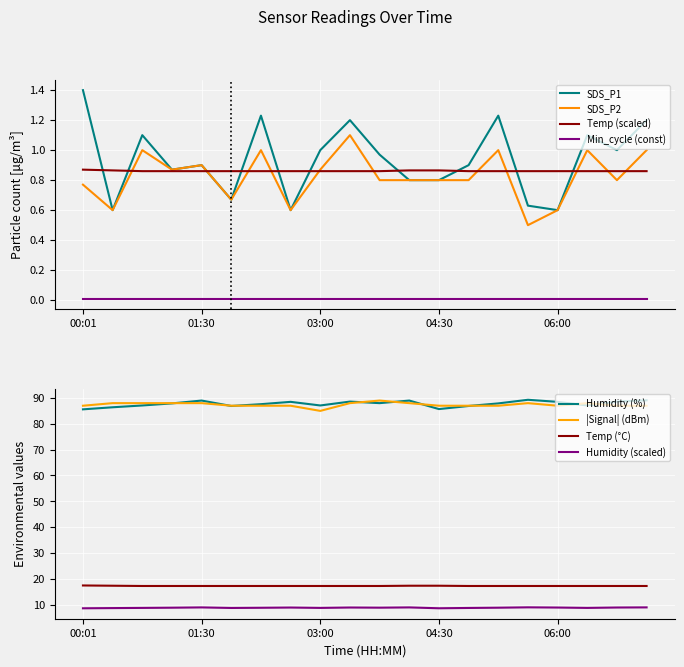

True or false: Min_cycle (const) and SDS_P2 cross at least once.

False